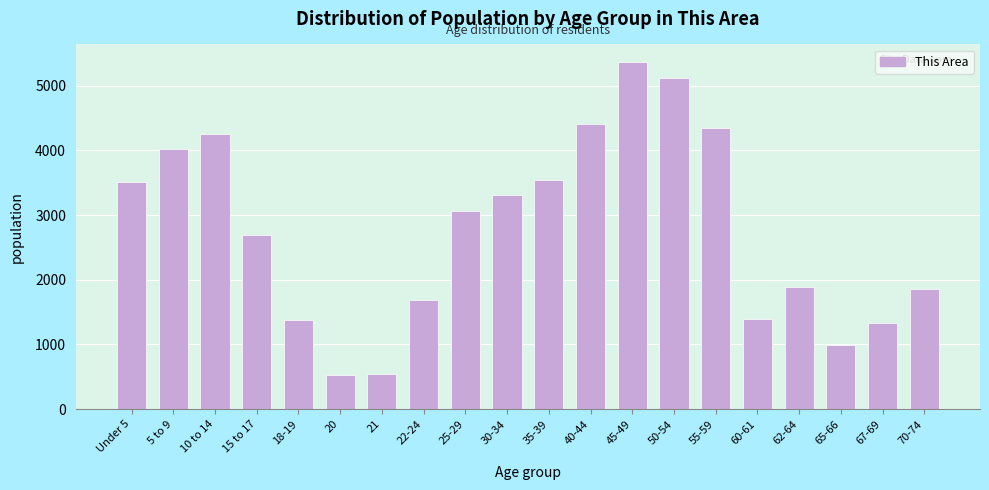

What is the label of the 20th bar from the left?

70-74